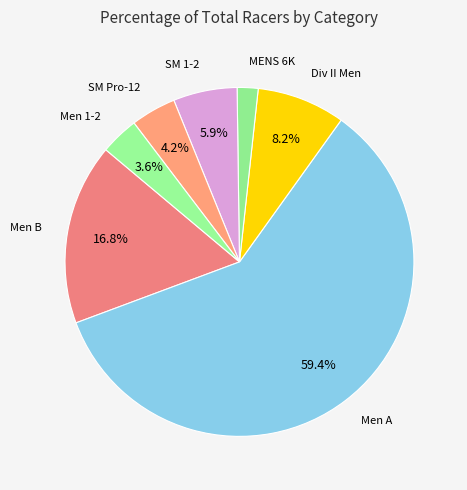

Count the number of slices in the pie.

7